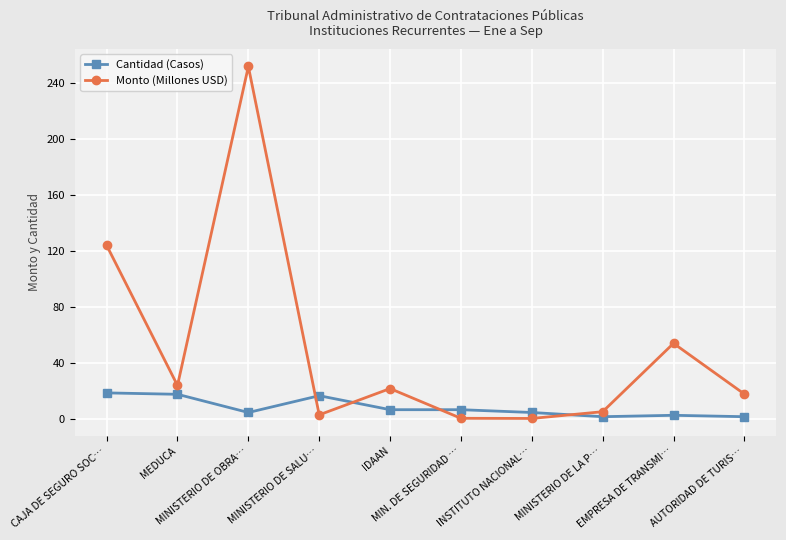

The Monto (Millones USD) series shows 22.1 at IDAAN. True or false?

True